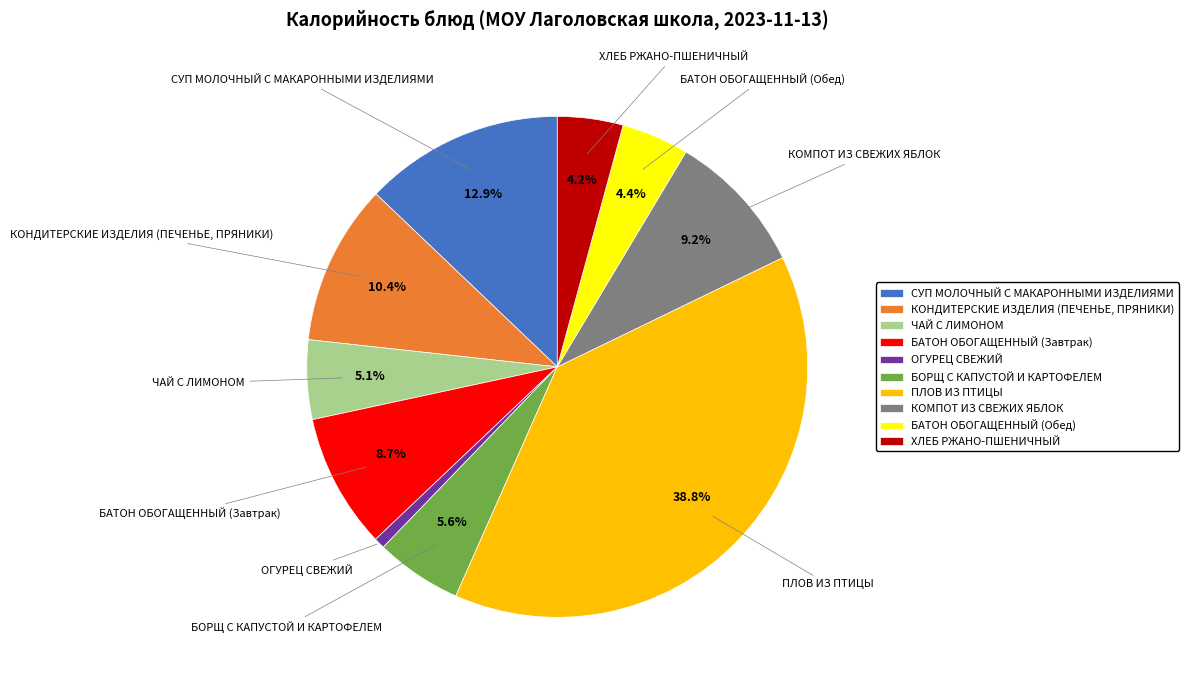

Combined, what portion of the pie is СУП МОЛОЧНЫЙ С МАКАРОННЫМИ ИЗДЕЛИЯМИ and ЧАЙ С ЛИМОНОМ?

18.0%